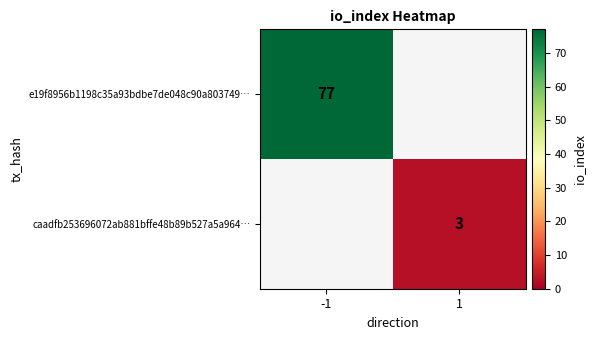

The e19f8956b1198c35a93bdbe7de048c90a803749… series shows 77 at -1. True or false?

True